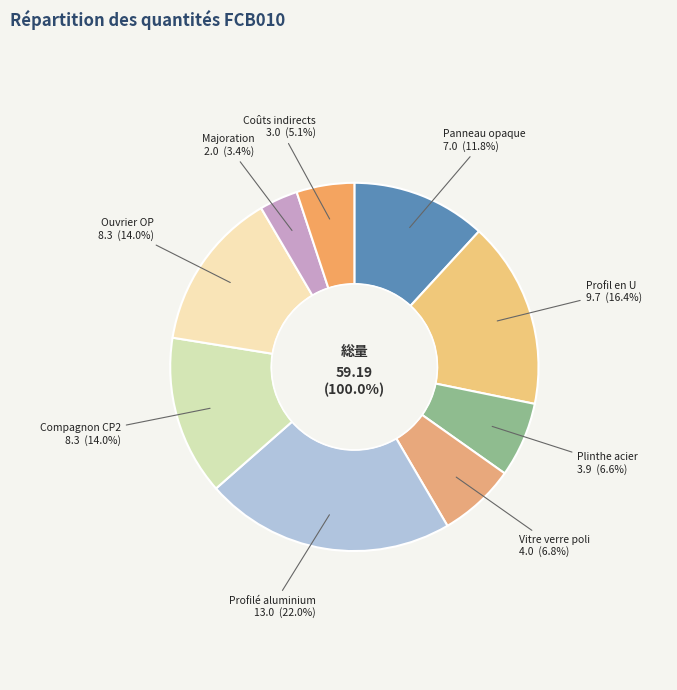

Between Panneau opaque and Ouvrier OP, which is larger?

Ouvrier OP